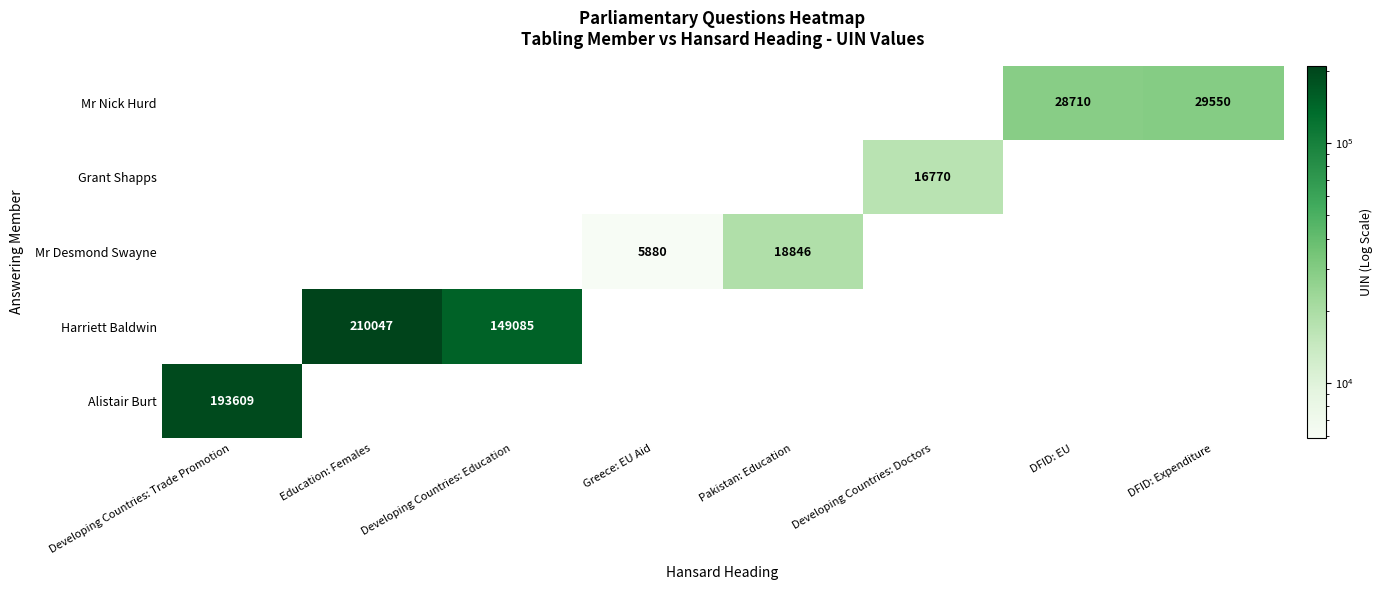

Which category has the lowest value across all series?

Greece: EU Aid